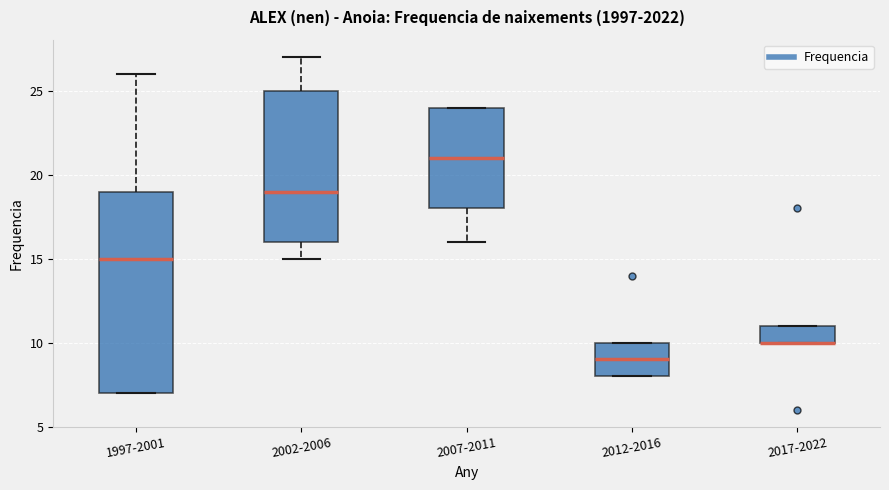

Comparing the boxes themselves (not the whiskers), which one is the tallest?

1997-2001